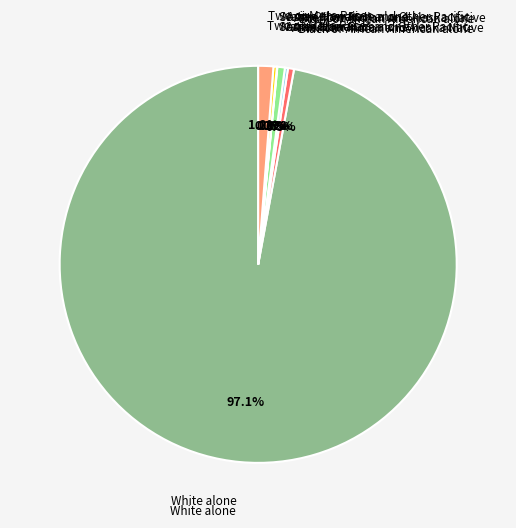

What is the ratio of the value at White alone to the value at Black or African American alone?

197.6